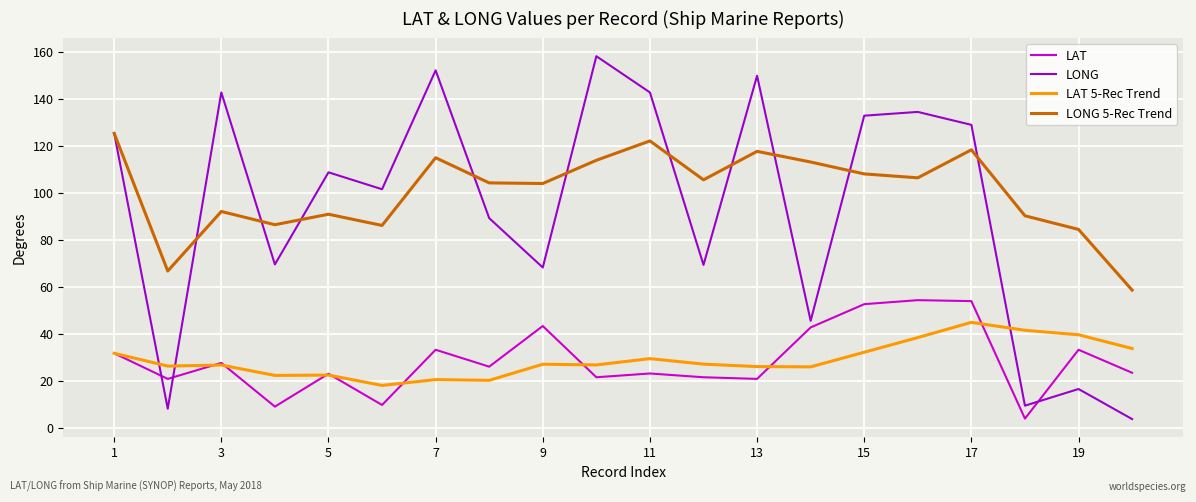

What is the maximum value shown in the chart?

158.0